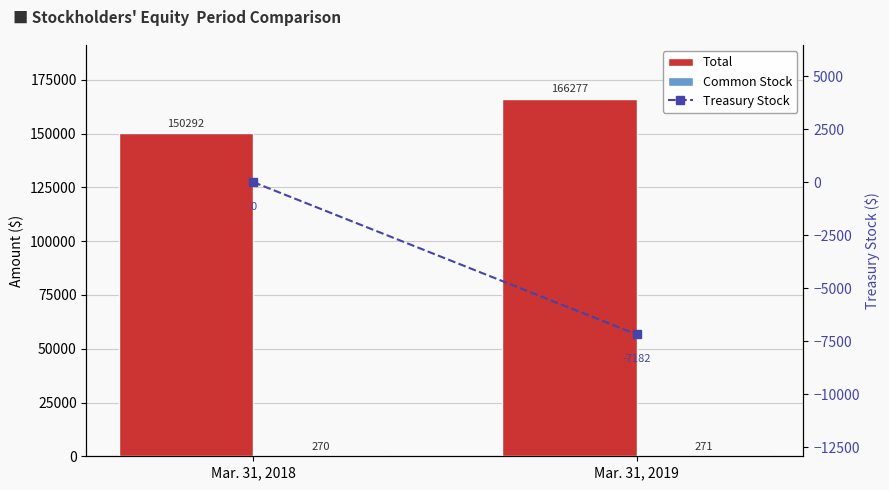

What is the value of the Total bar at the 1st from the left?

150292